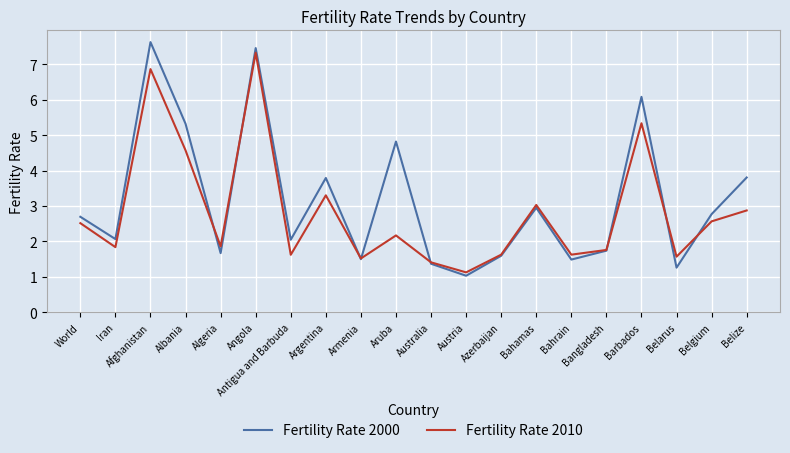

Which label corresponds to the largest value in the chart?

Afghanistan